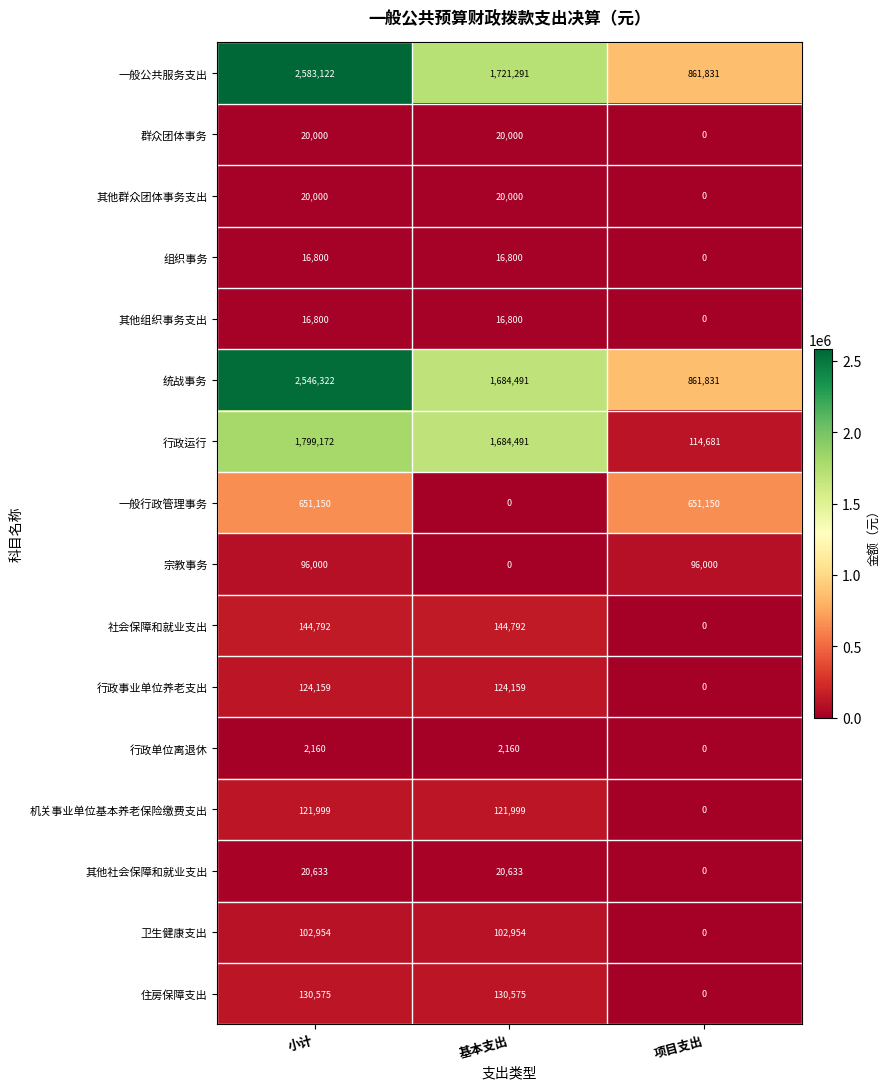

At which category is the sum across all series the highest?

小计